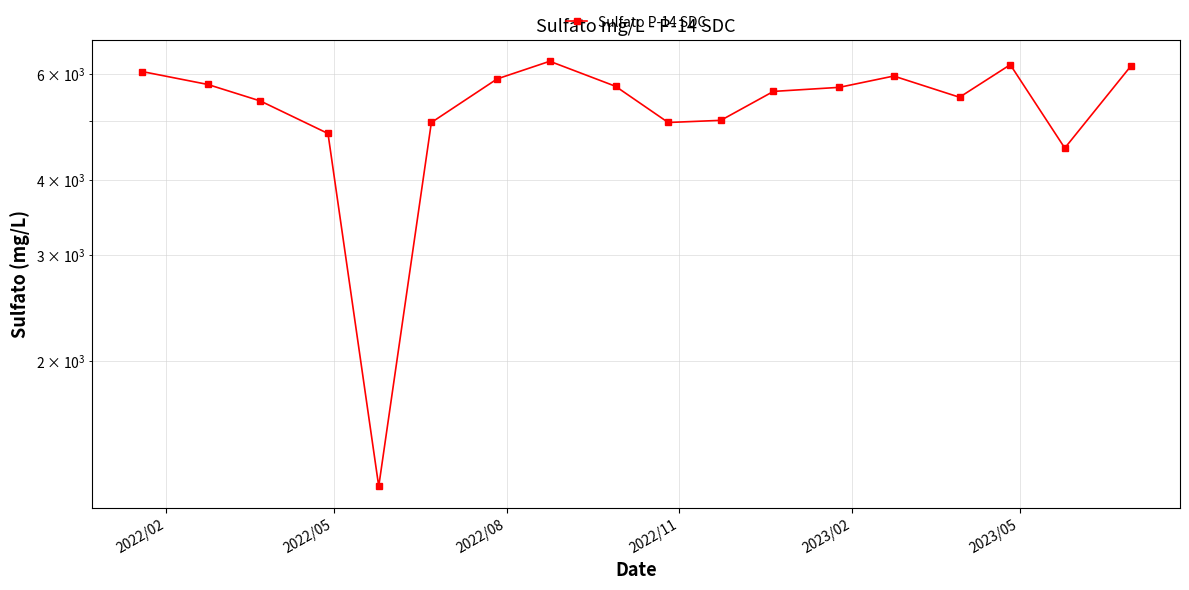

How many lines are shown in the chart?

1